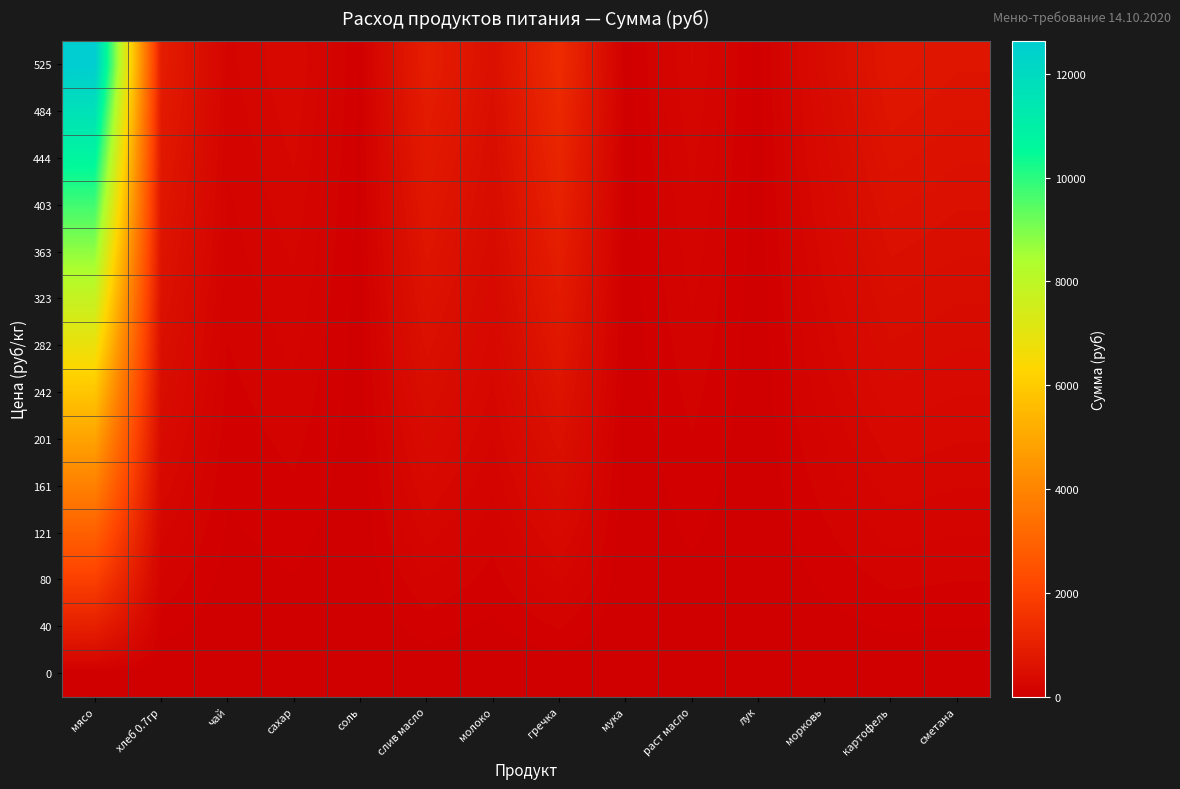

What is the total value across all series at картофель?

5054.0